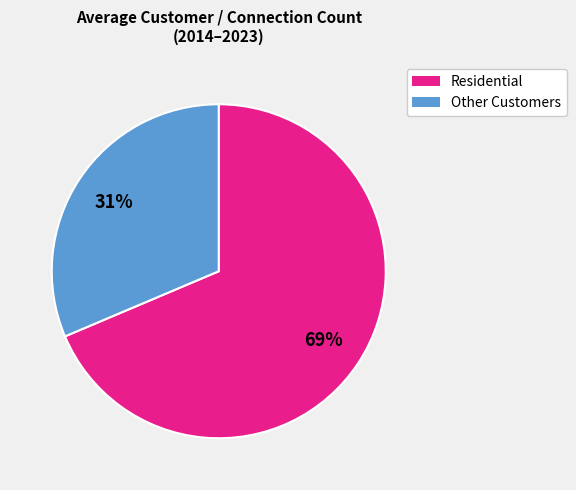

Is there any slice that represents more than half of the pie?

Yes